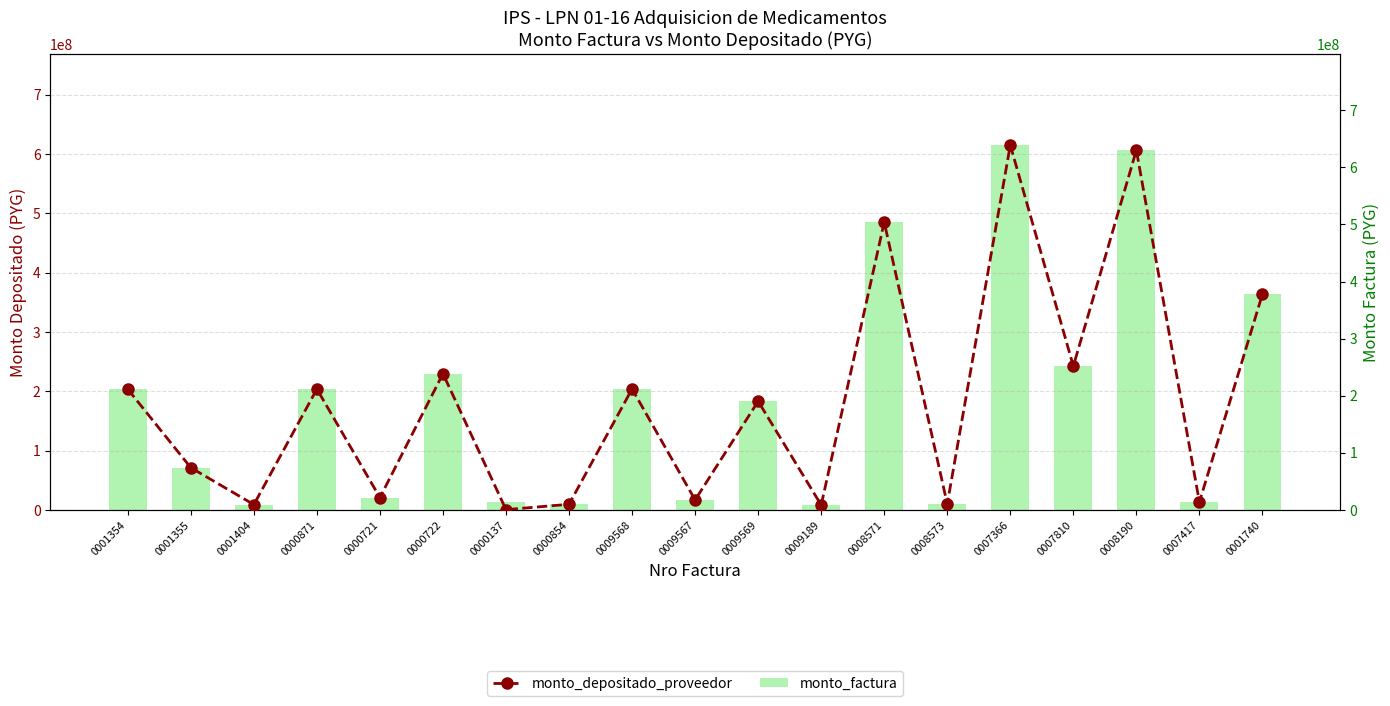

List the series in order of their peak value, lowest first.

monto_depositado_proveedor, monto_factura